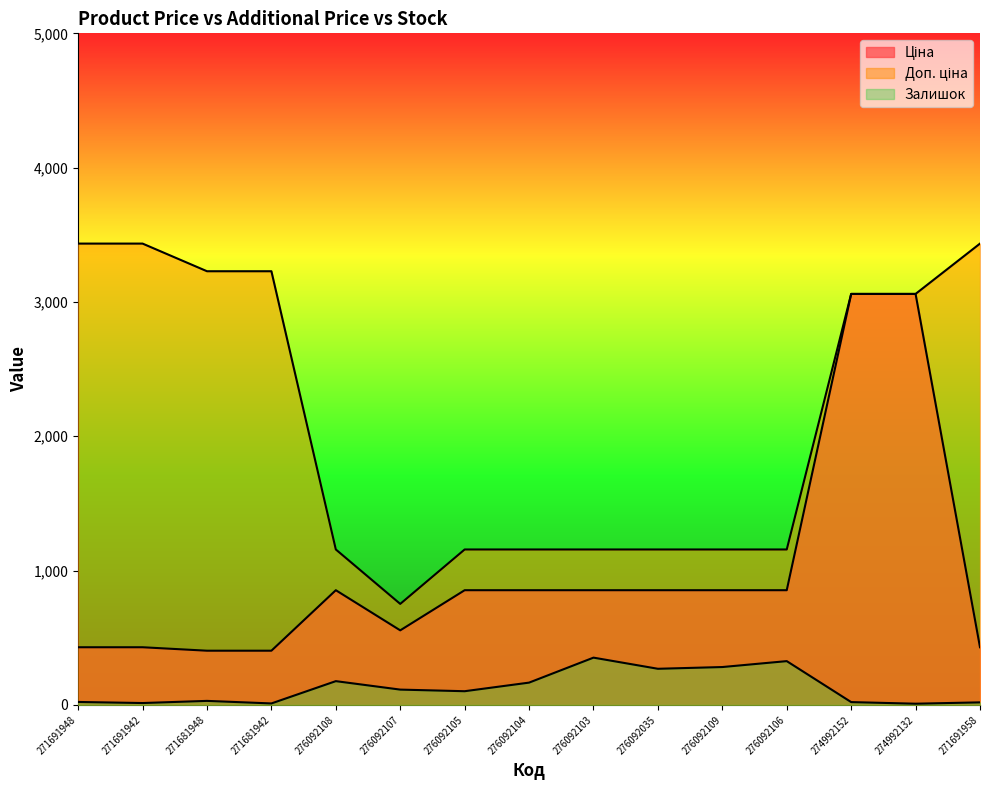

List the labels in order of Залишок value, largest first.

276092103, 276092106, 276092109, 276092035, 276092108, 276092104, 276092107, 276092105, 271681948, 271691948, 274992152, 271691958, 271691942, 271681942, 274992132